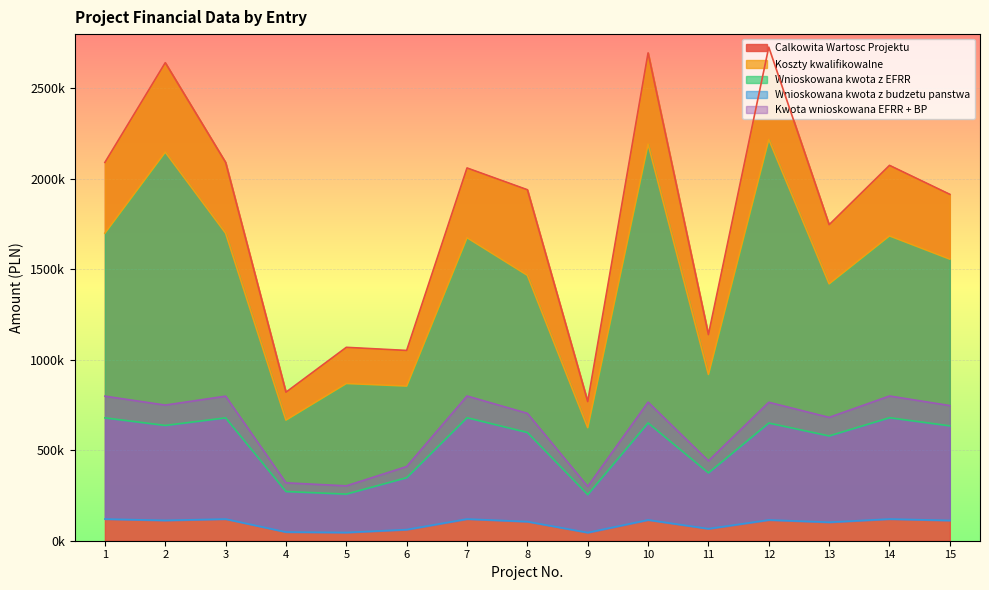

What is the sum of all Koszty kwalifikowalne values?

21696420.0